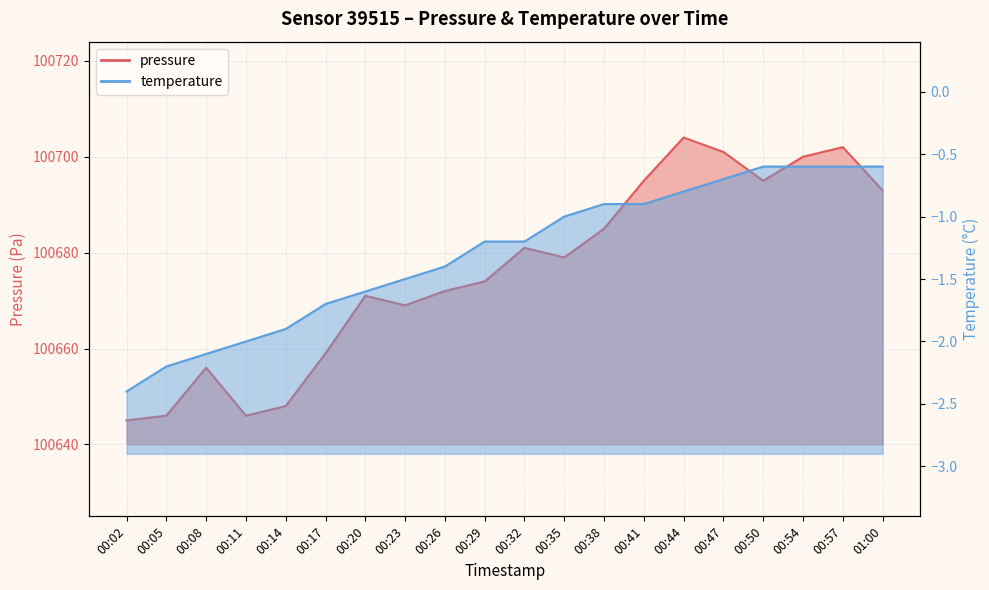

List the series in order of their overall mean, highest first.

pressure, temperature